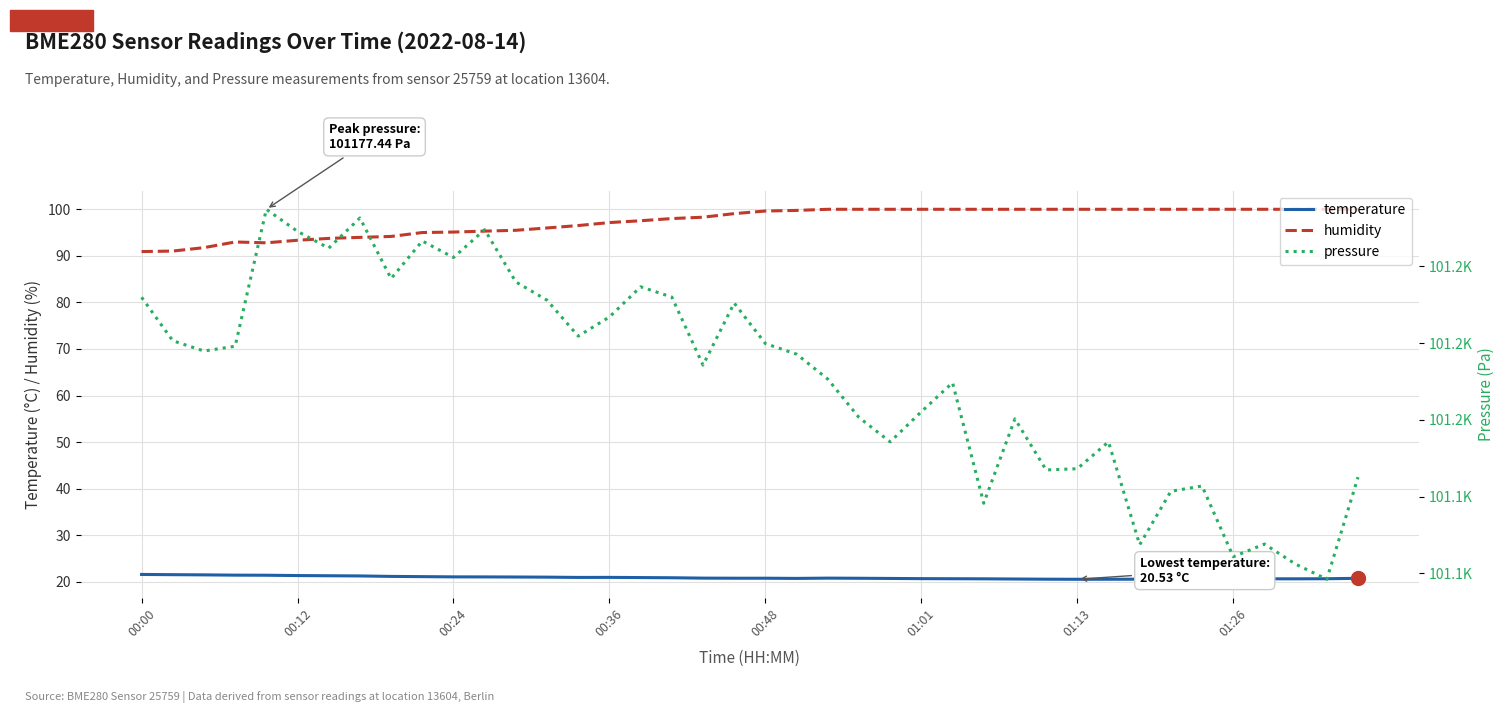

What is the sum of the humidity values at 31 and 17?

198.0